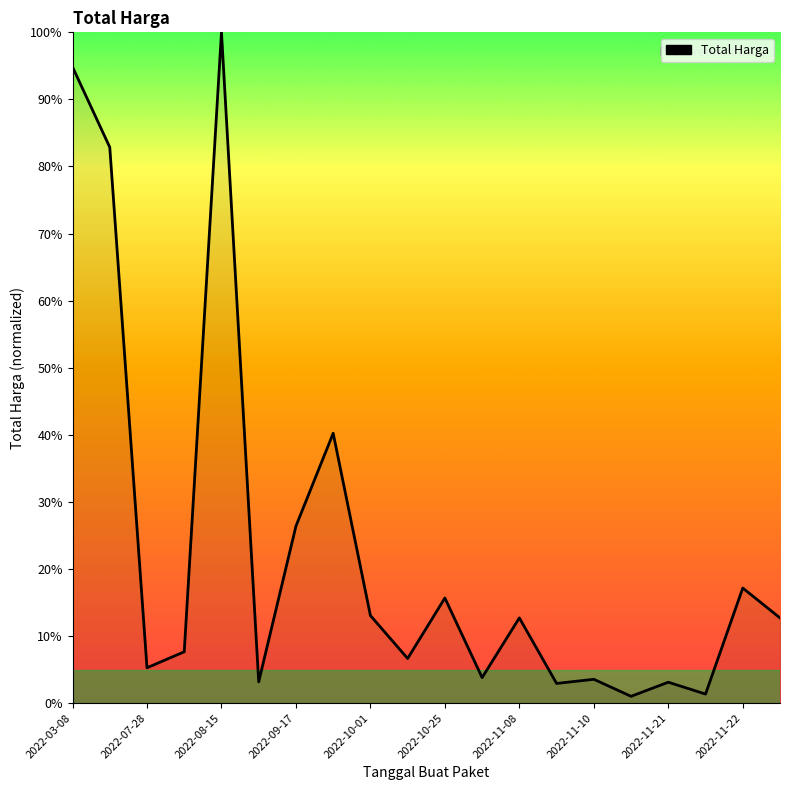

What is the maximum value shown in the chart?

100.0